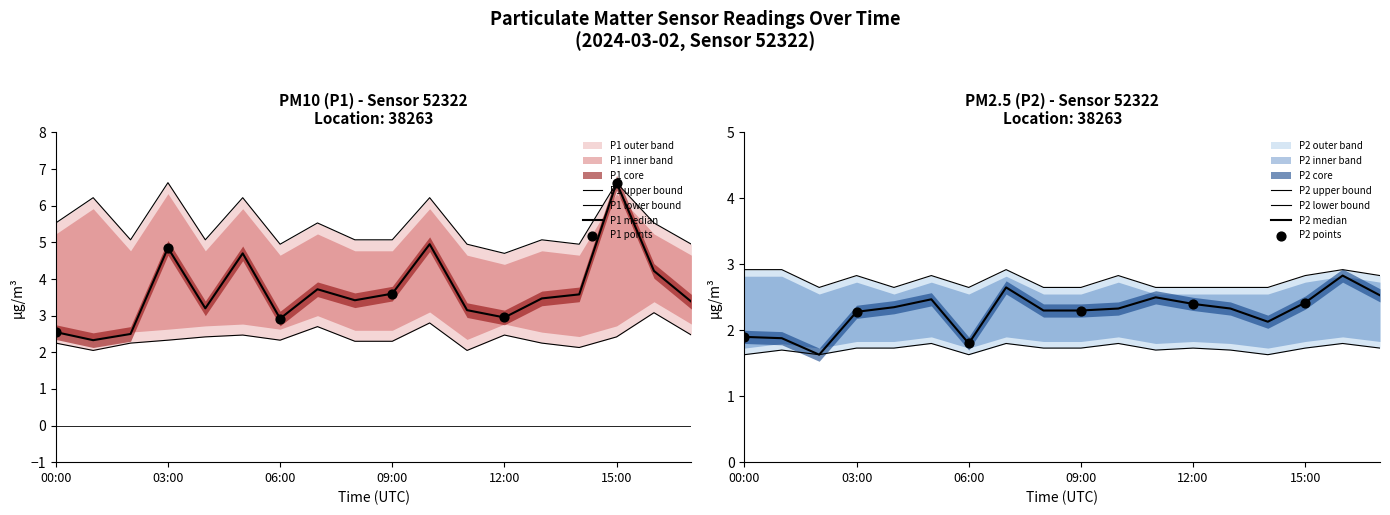

Which series contains the lowest Y value?

P2